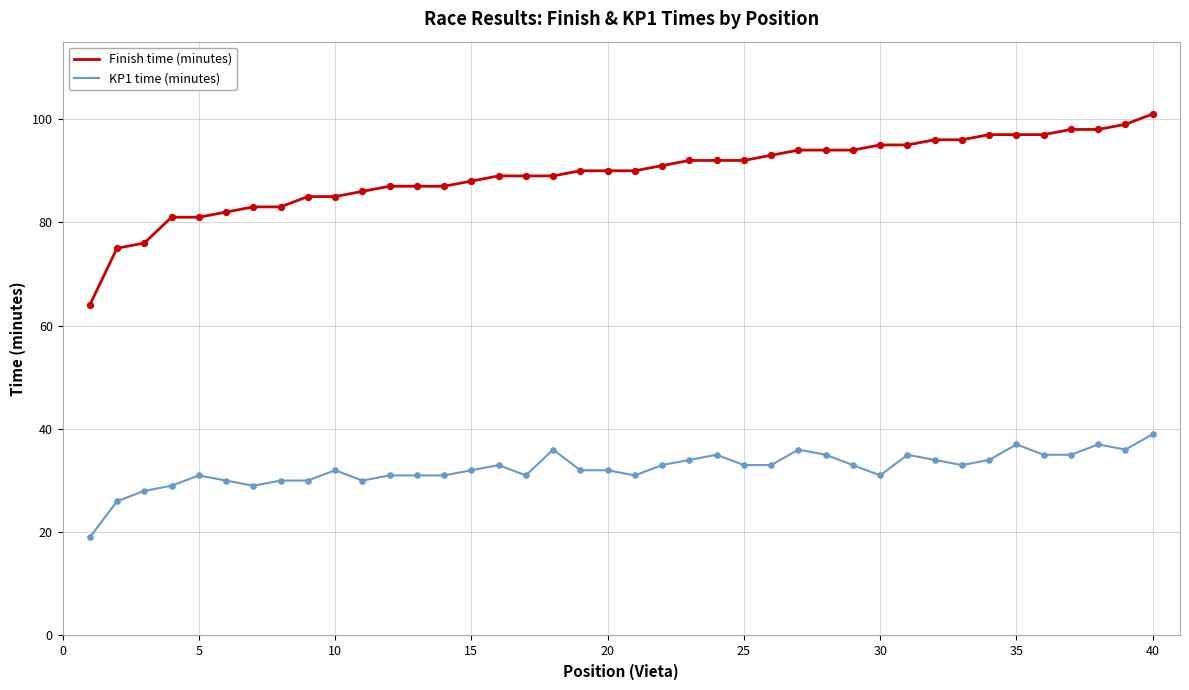

Which series has the largest total across all categories?

Finish time (minutes)